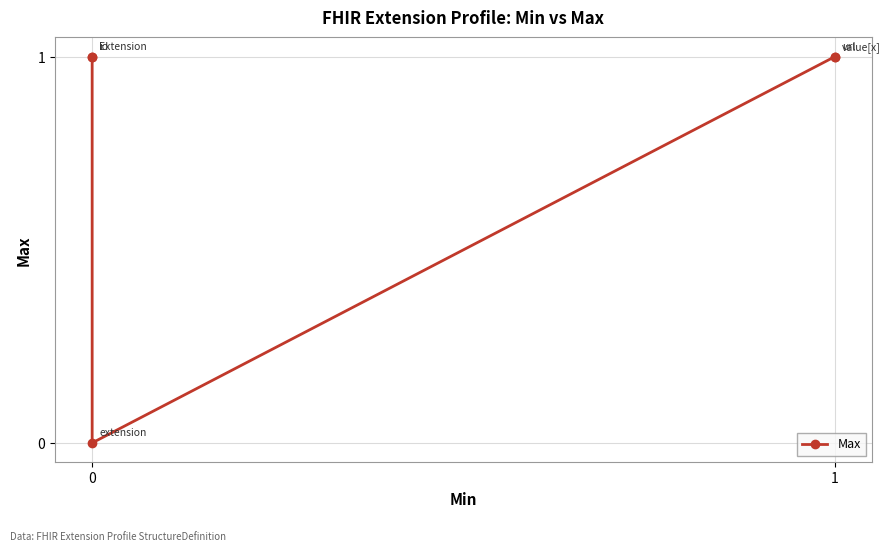

What is the value of the 2nd point from the left?

1